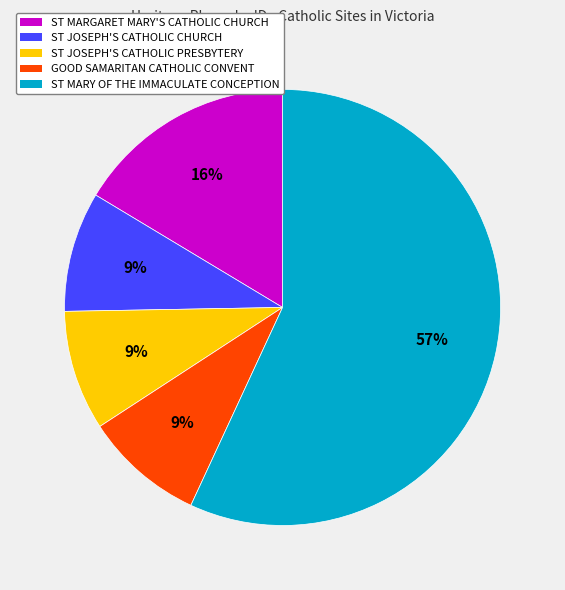

What percentage is the ST MARY OF THE IMMACULATE CONCEPTION slice, to the nearest percent?

57%